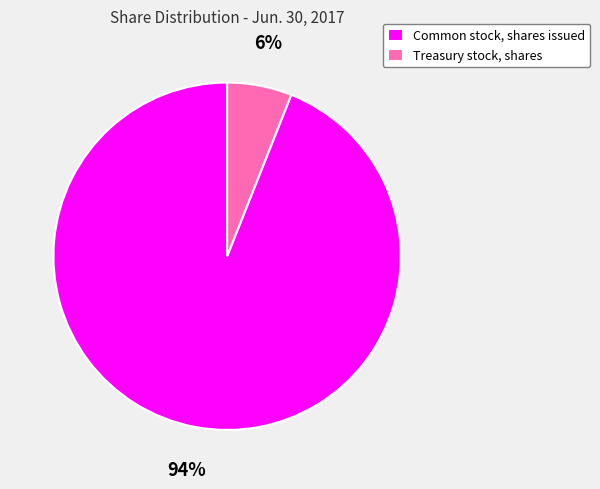

Approximately how many times larger is the value at Treasury stock, shares compared to Common stock, shares issued?

0.1